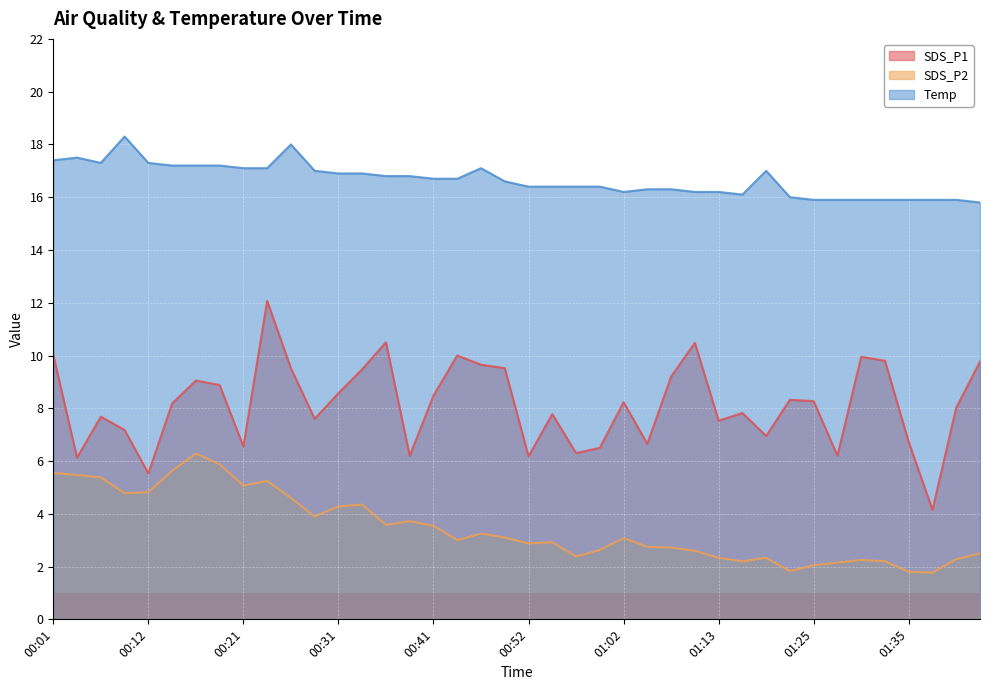

How many data points does each series have?

40